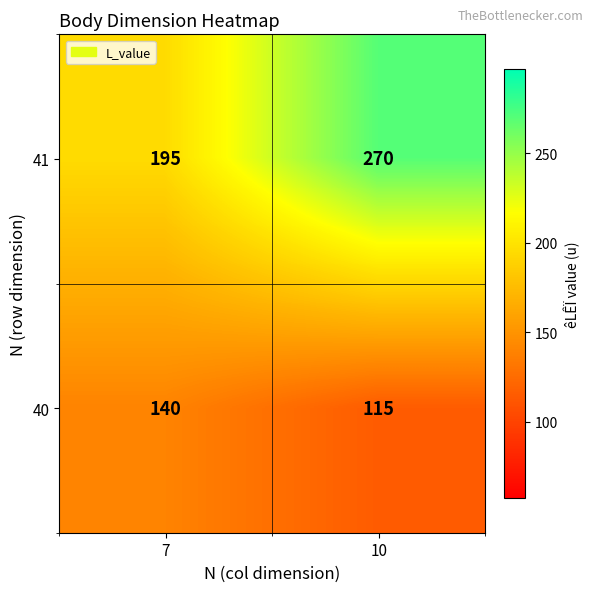

How many values in the 41 series are below 270?

1